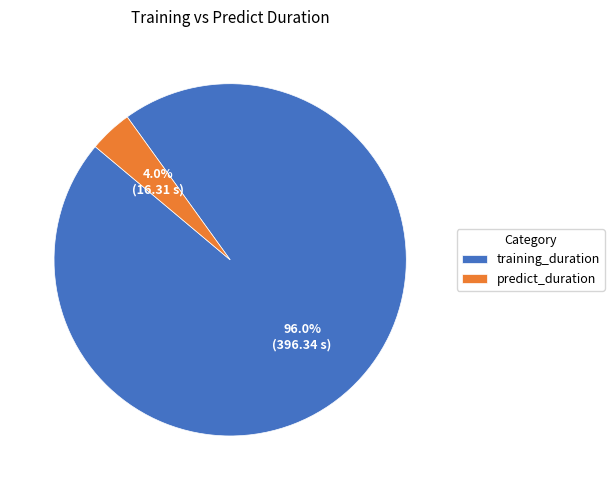

Which category accounts for the majority?

training_duration